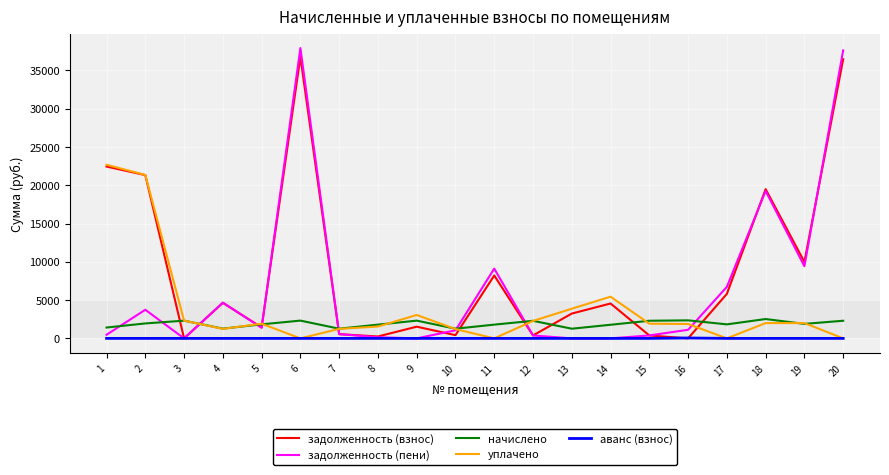

At which category does уплачено reach its first local peak?

5